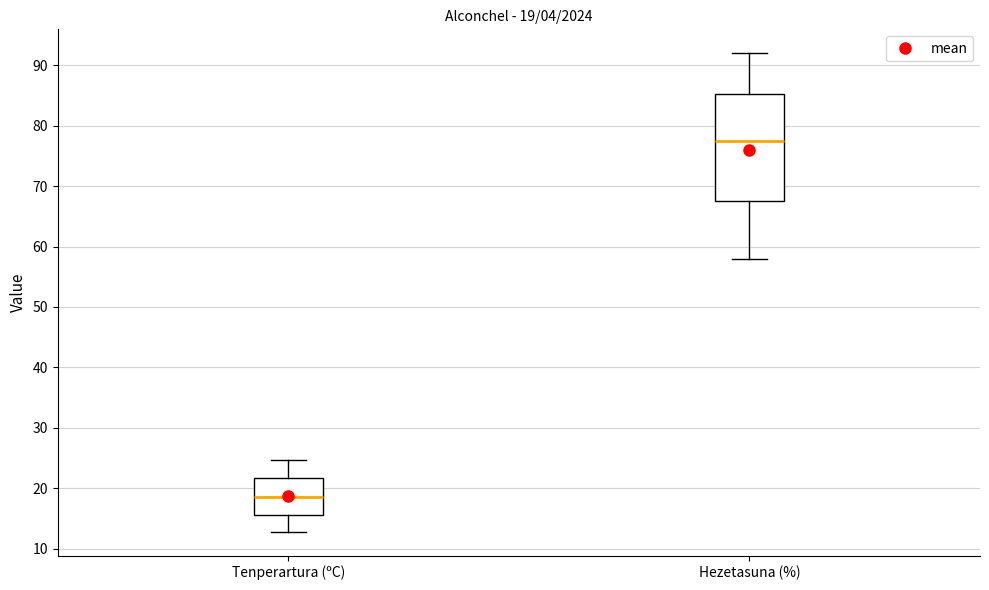

Which box is the tallest, from its lower edge to its upper edge?

Hezetasuna (%)